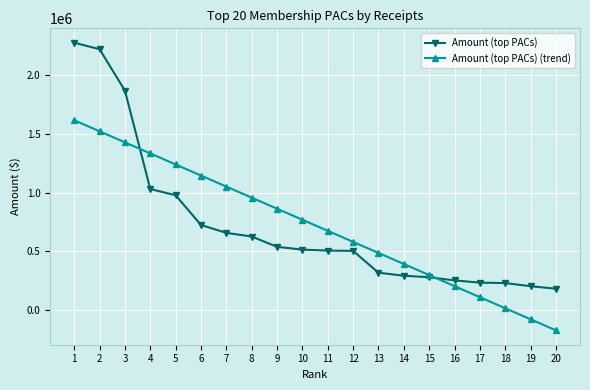

Rank the series by their maximum value, from highest to lowest.

Amount (top PACs), Amount (top PACs) (trend)